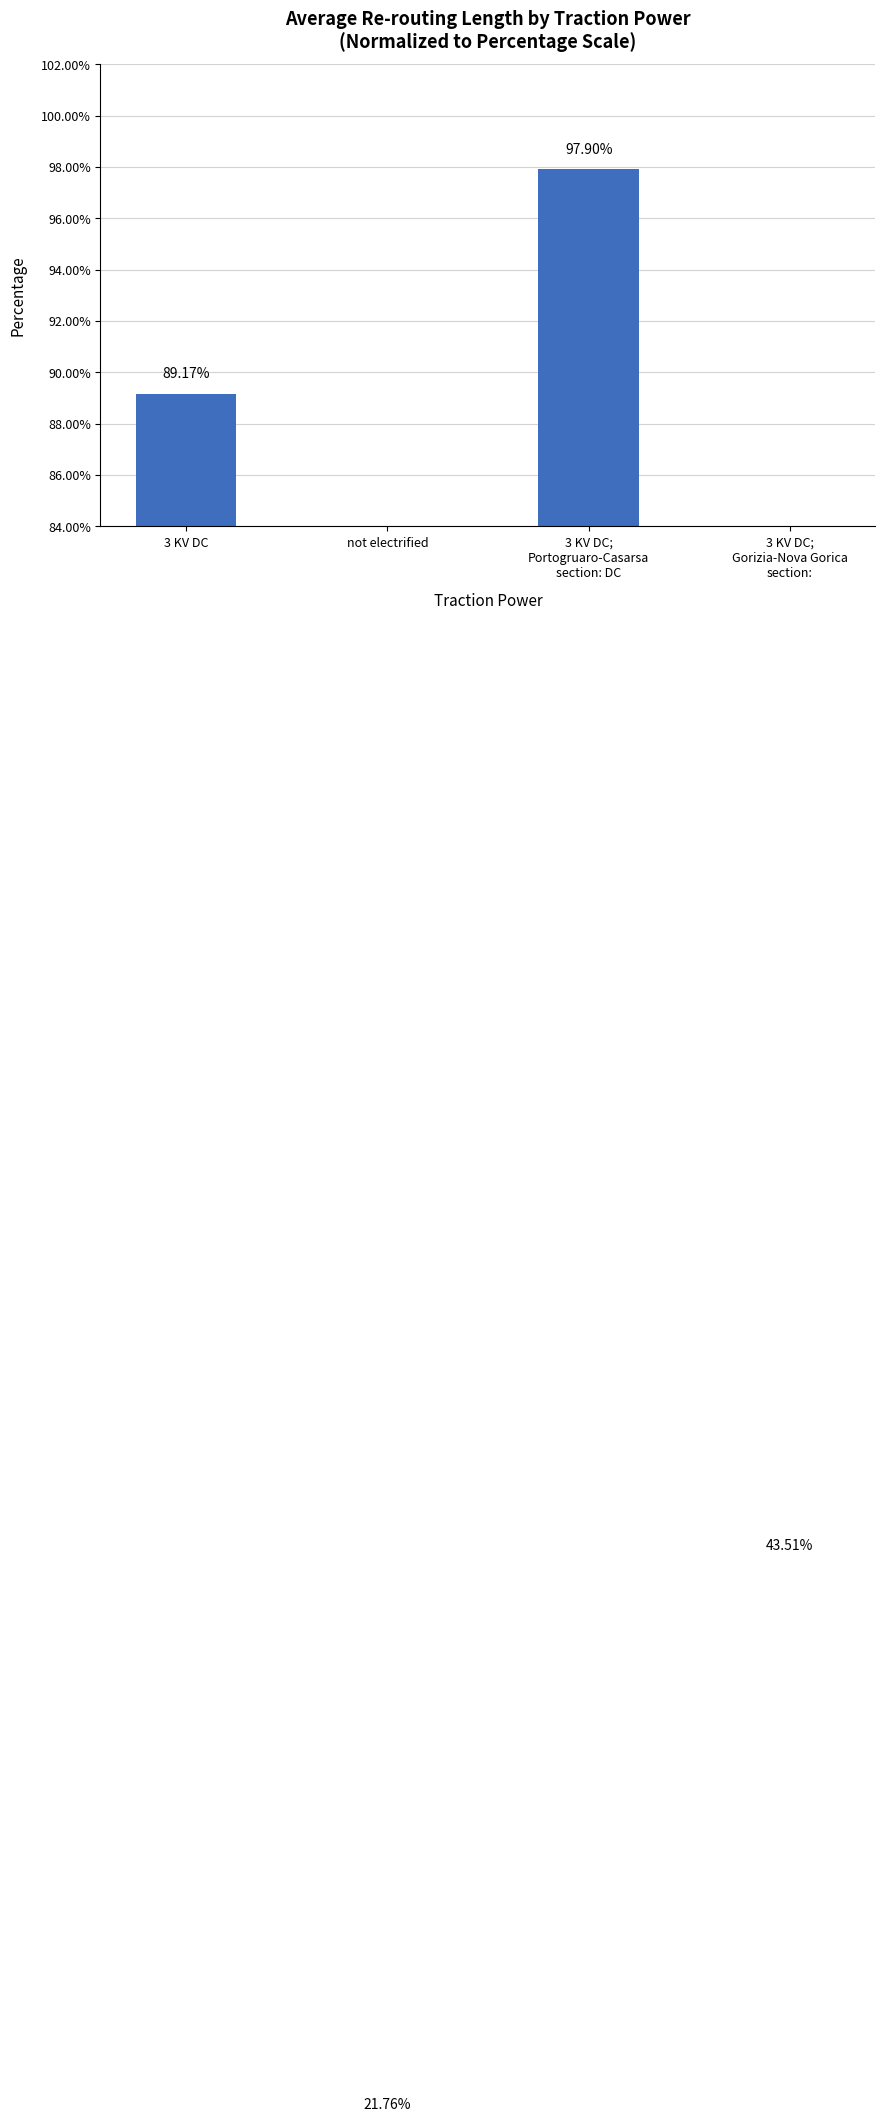

What is the difference between the values at 3 KV DC and 3 KV DC;
Gorizia-Nova Gorica
section:?

45.7